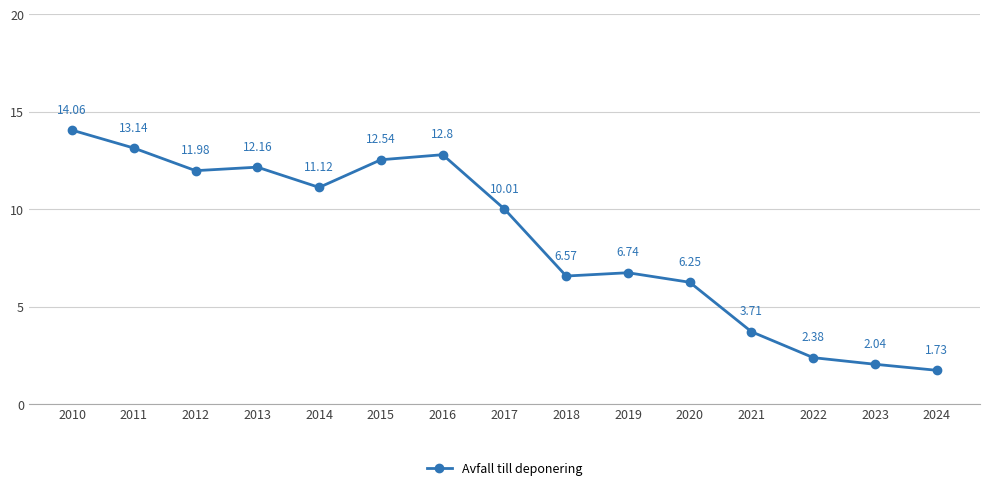

What is the maximum value shown in the chart?

14.1